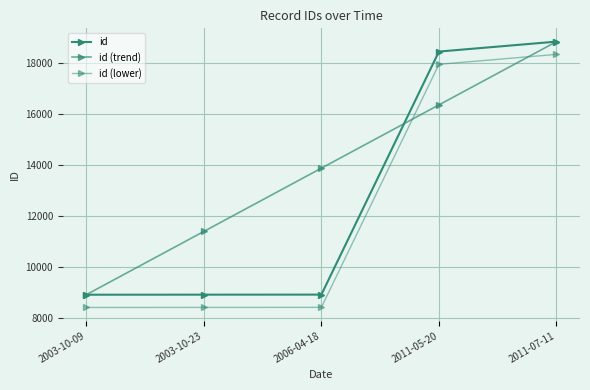

What is the difference between the id (trend) values at 2011-07-11 and 2006-04-18?

4962.5